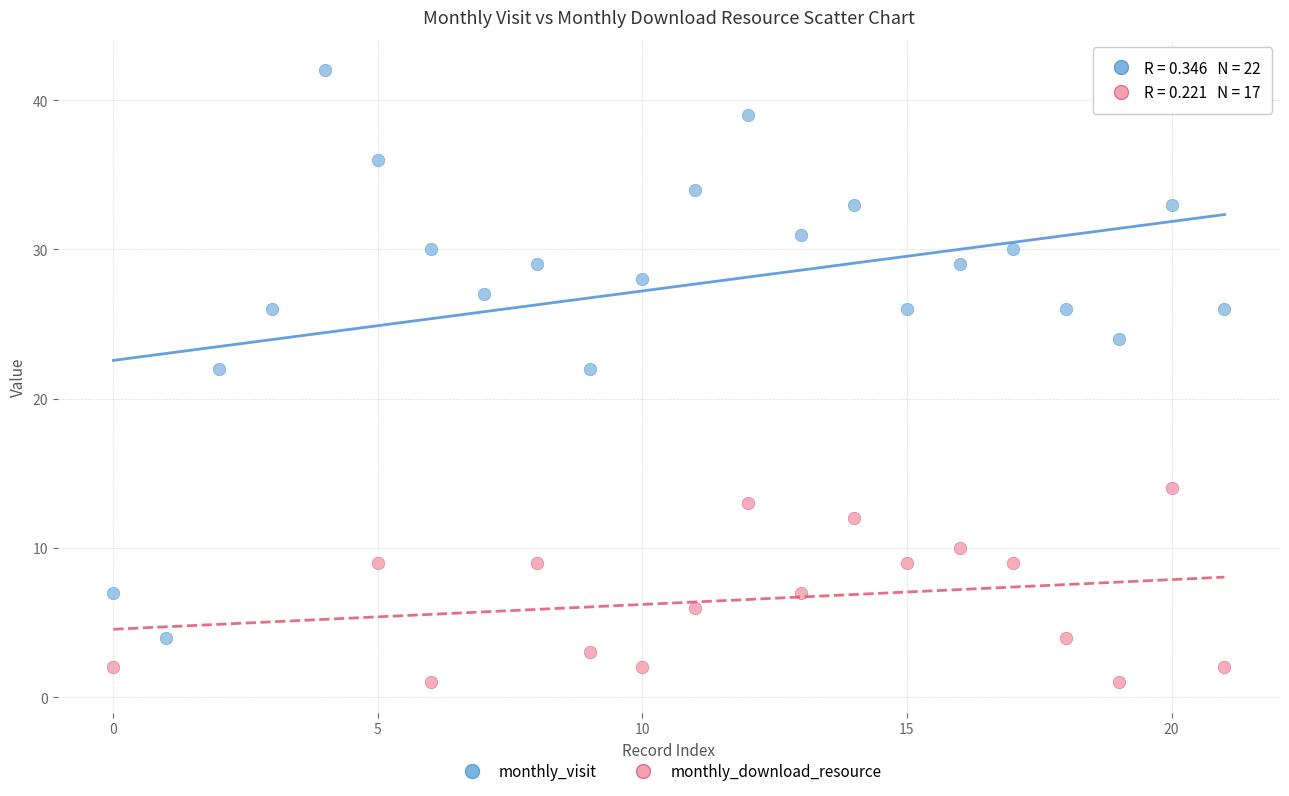

Which series has the widest spread of Y values?

monthly_visit